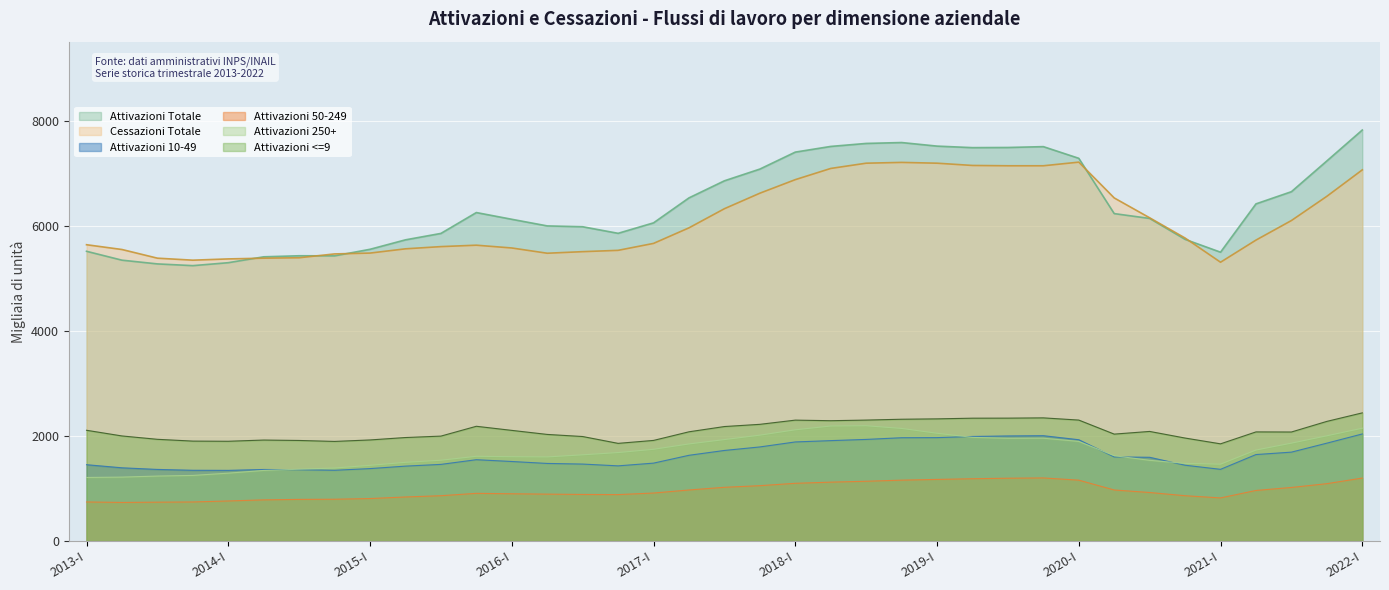

How many values in the Attivazioni 10-49 series are below 1547?

18